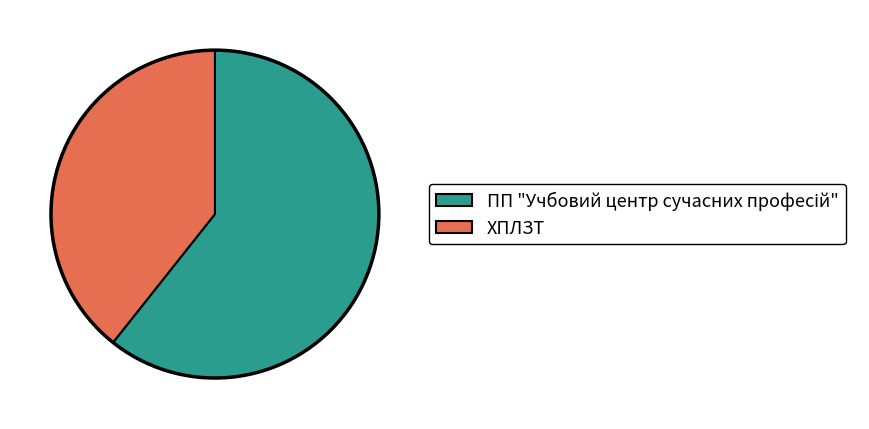

Does any single category account for the majority?

Yes